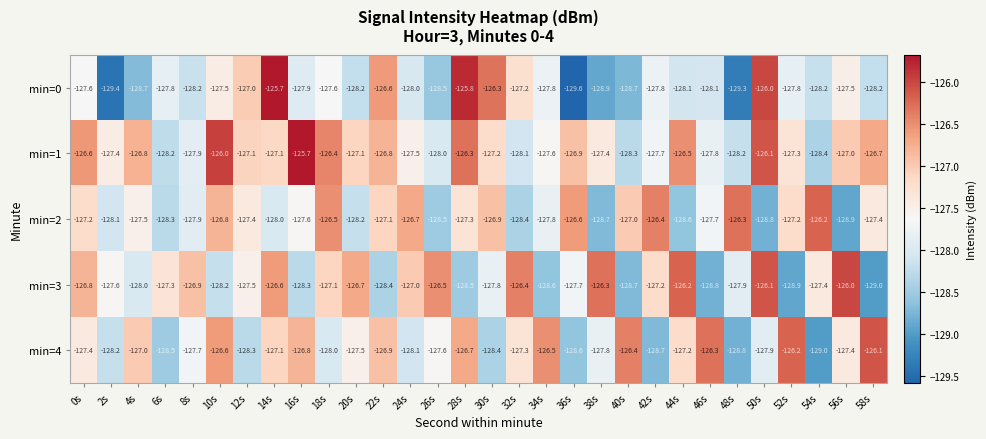

What is the difference between the min=2 values at 58s and 24s?

0.7